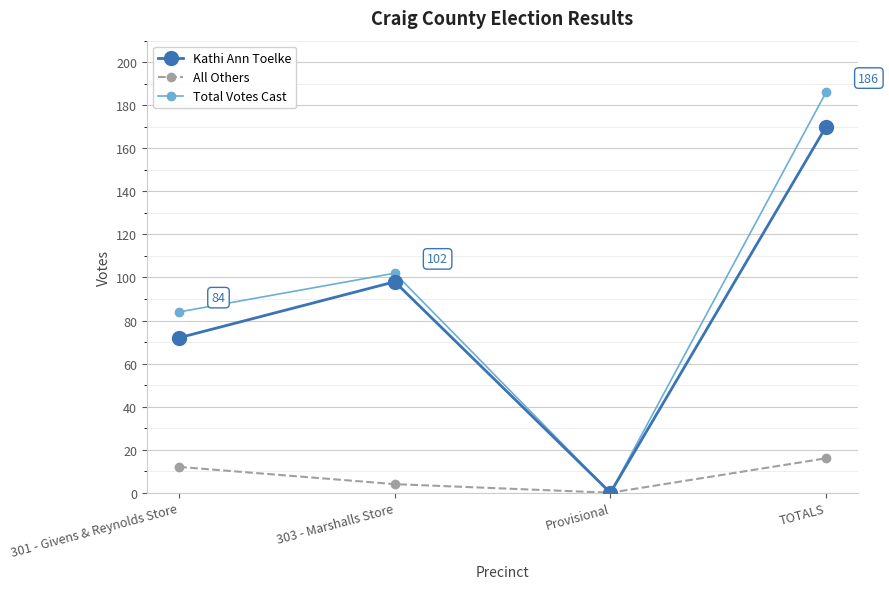

What is the label of the 2nd point from the right?

Provisional